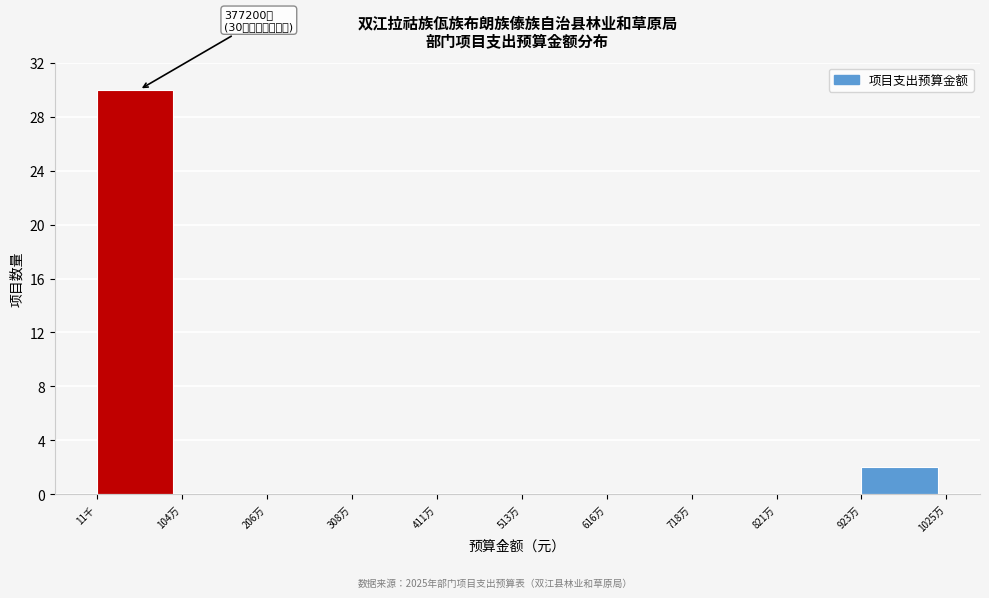

Reading left to right, transcribe all the data shown in this chart.

11千=30	104万=0	206万=0	308万=0	411万=0	513万=0	616万=0	718万=0	821万=0	923万=2